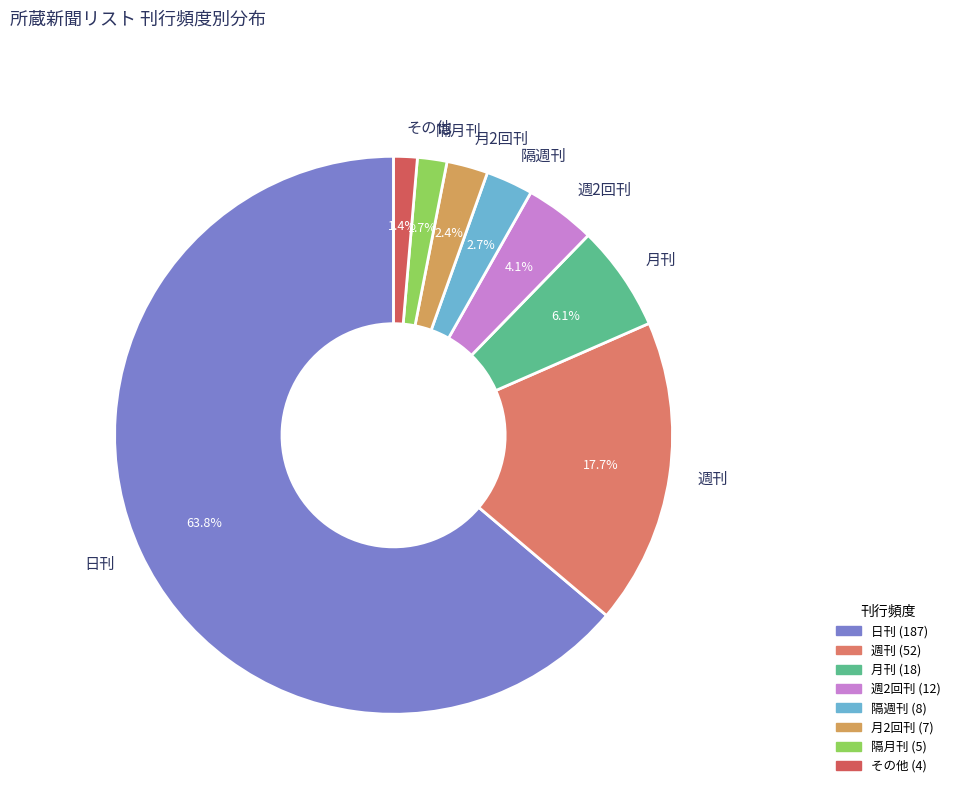

Which slice is the largest?

日刊